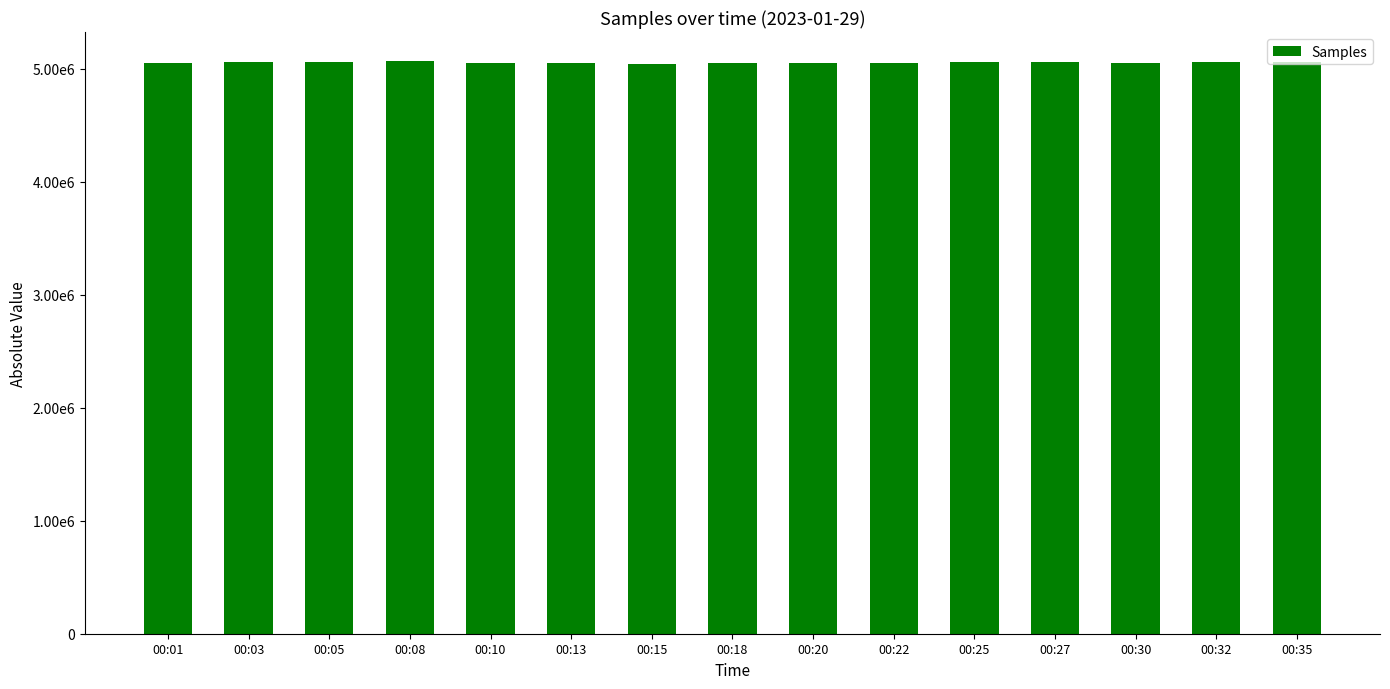

What is the value of the 10th bar from the left?

5050582